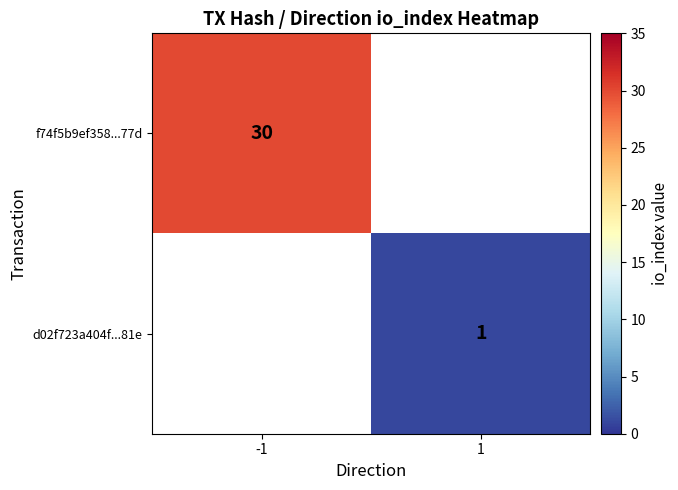

True or false: d02f723a404f...81e has a value of 1 at 1.

True